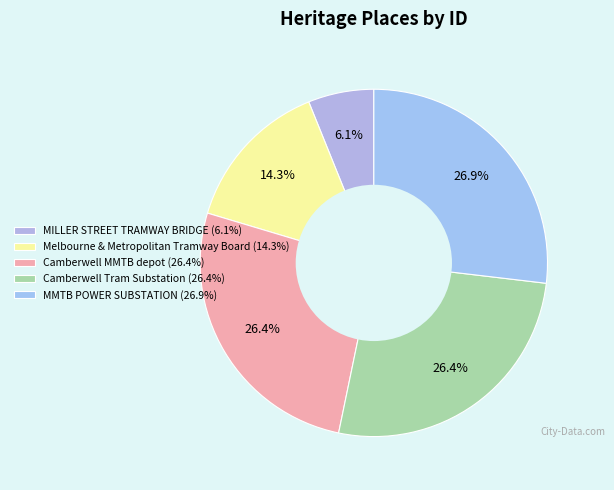

Is there a majority slice in this chart?

No